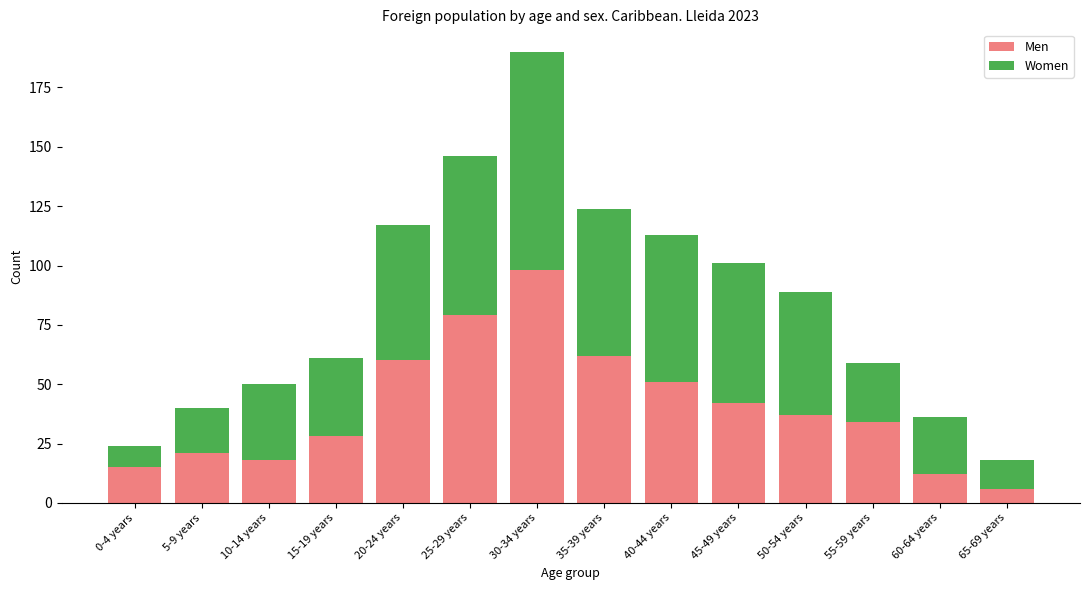

At which category is the sum across all series the highest?

30-34 years